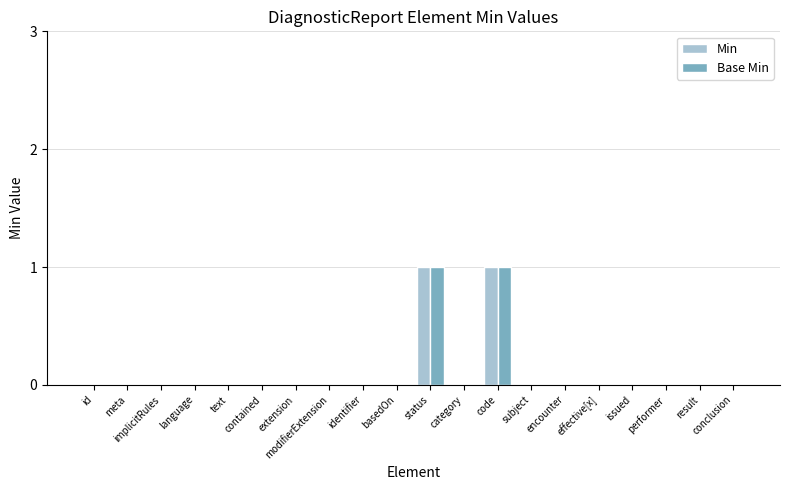

What position from the right is basedOn?

11